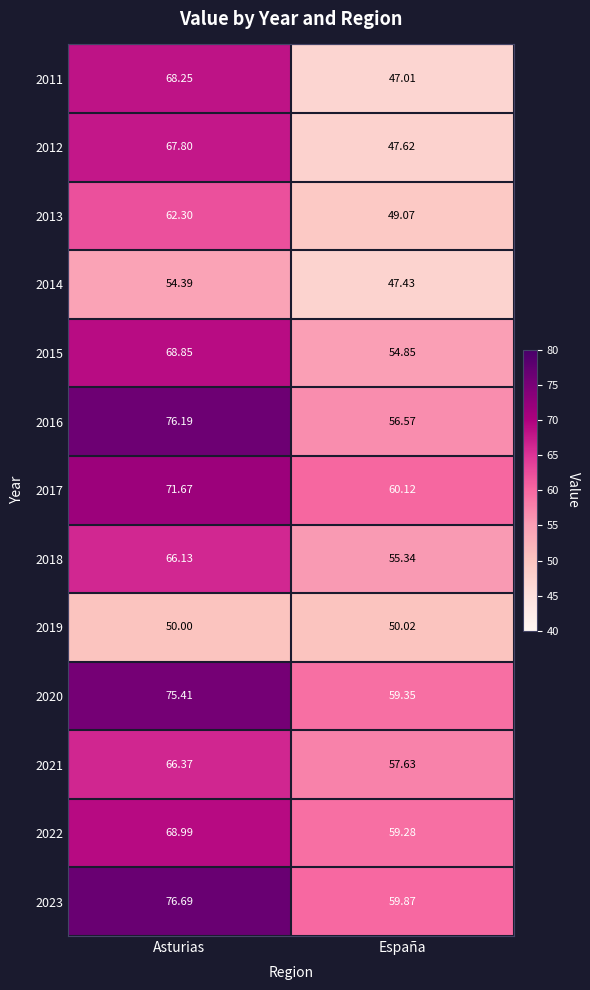

List the labels in order of 2020 value, smallest first.

España, Asturias